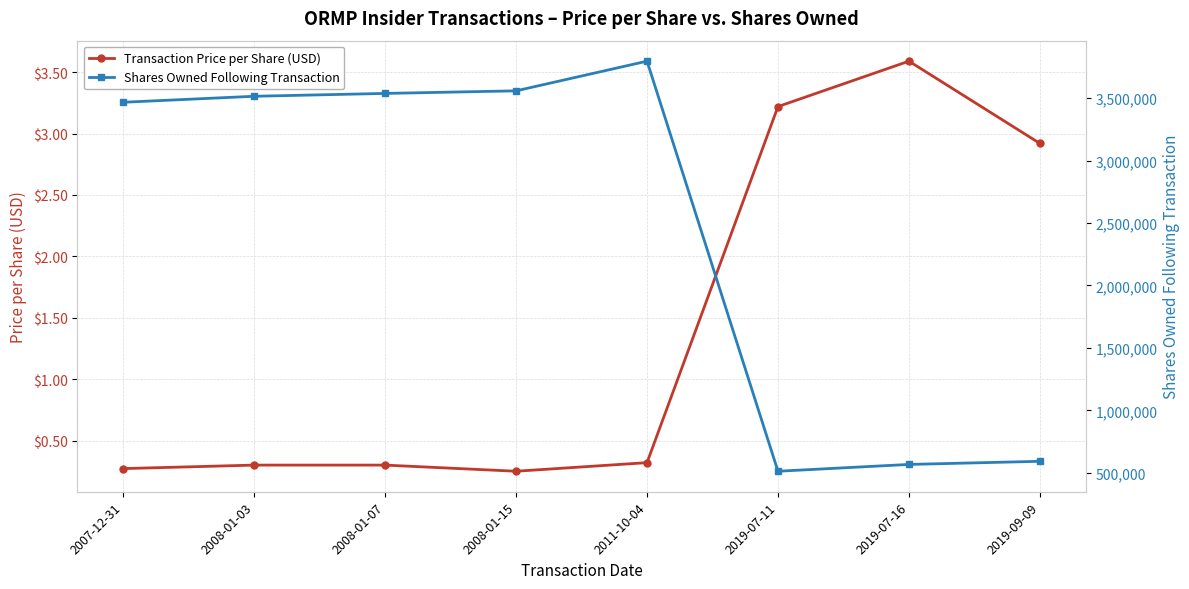

Is the value of Shares Owned Following Transaction at 2008-01-15 greater than the value of Transaction Price per Share (USD) at 2008-01-03?

Yes